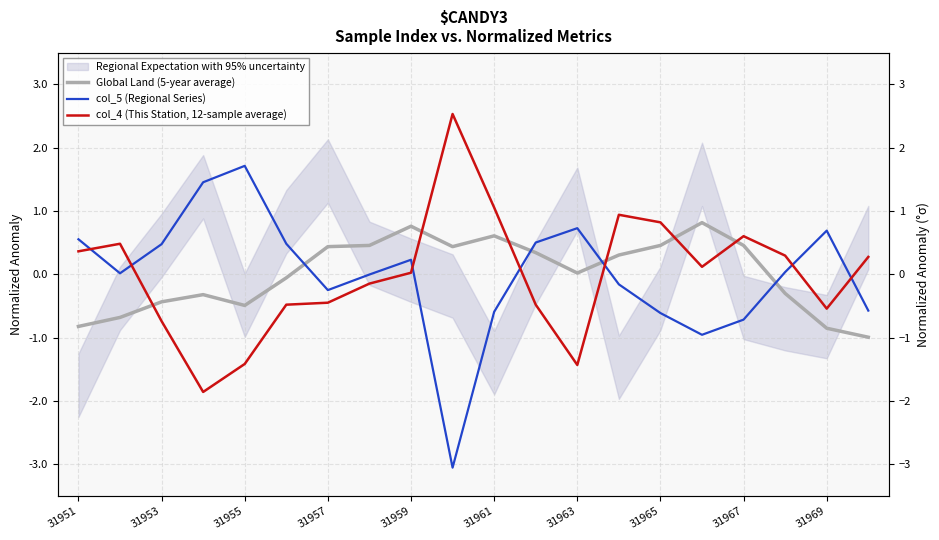

Reading left to right, list all the values displayed in this chart.

Global Land (5-year average): -0.8	-0.7	-0.4	-0.3	-0.5	-0.1	0.4	0.5	0.8	0.4	0.6	0.3	0.0	0.3	0.5	0.8	0.5	-0.3	-0.8	-1.0
col_5 (Regional Series): 0.6	0.0	0.5	1.5	1.7	0.5	-0.2	-0.0	0.2	-3.1	-0.6	0.5	0.7	-0.2	-0.6	-1.0	-0.7	0.0	0.7	-0.6
col_4 (This Station, 12-sample average): 0.4	0.5	-0.7	-1.9	-1.4	-0.5	-0.4	-0.1	0.0	2.5	1.1	-0.5	-1.4	0.9	0.8	0.1	0.6	0.3	-0.5	0.3